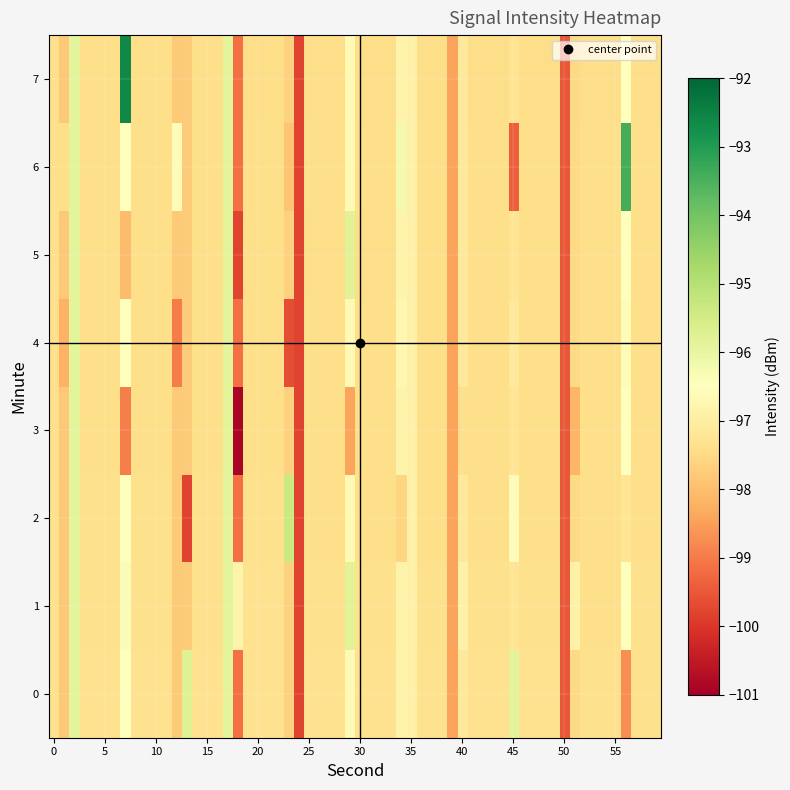

List the labels in order of 7 value, smallest first.

13, 24, 35, 45, 56